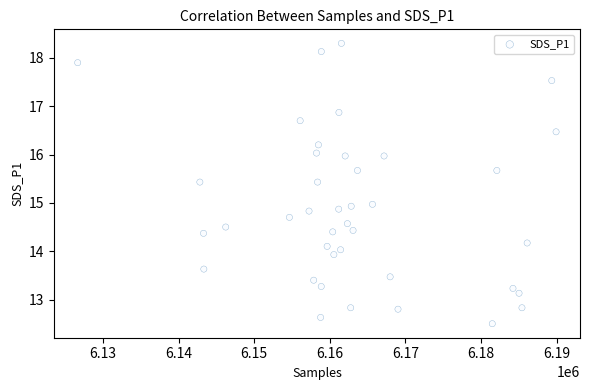

What is the range of Y values (max minus min)?

5.8